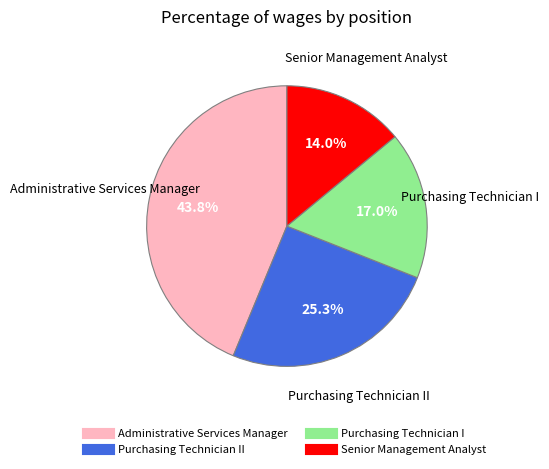

Is there a majority slice in this chart?

No